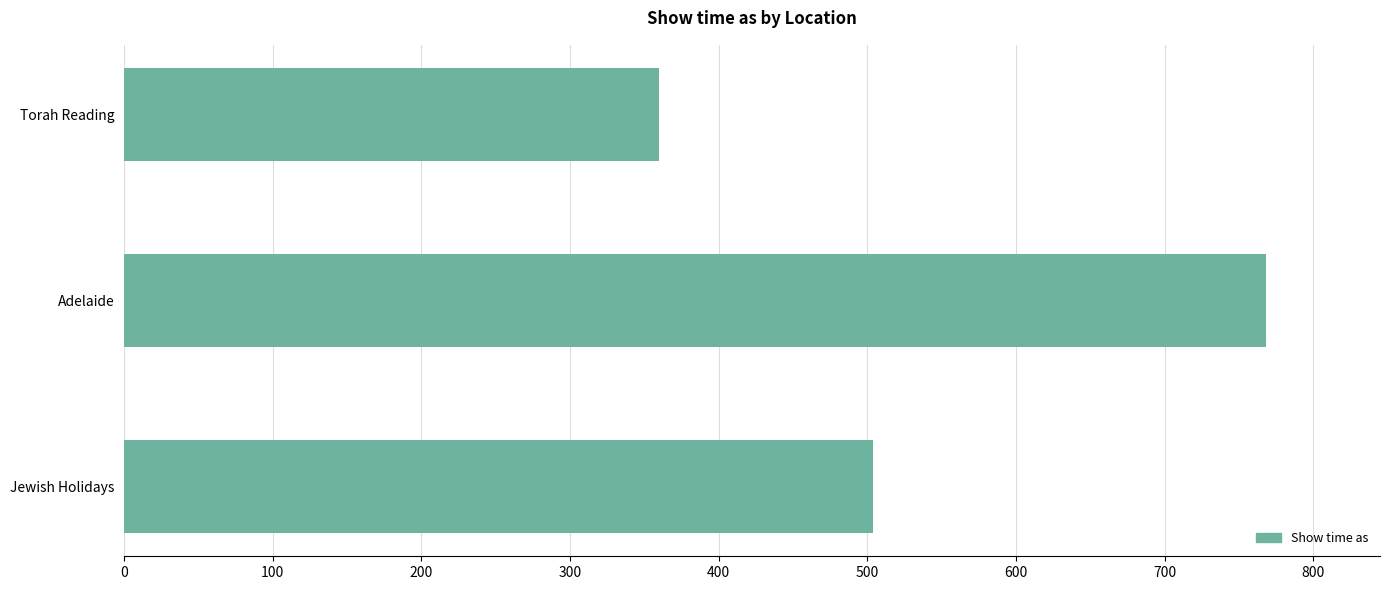

What is the difference between the maximum and second lowest values?

264